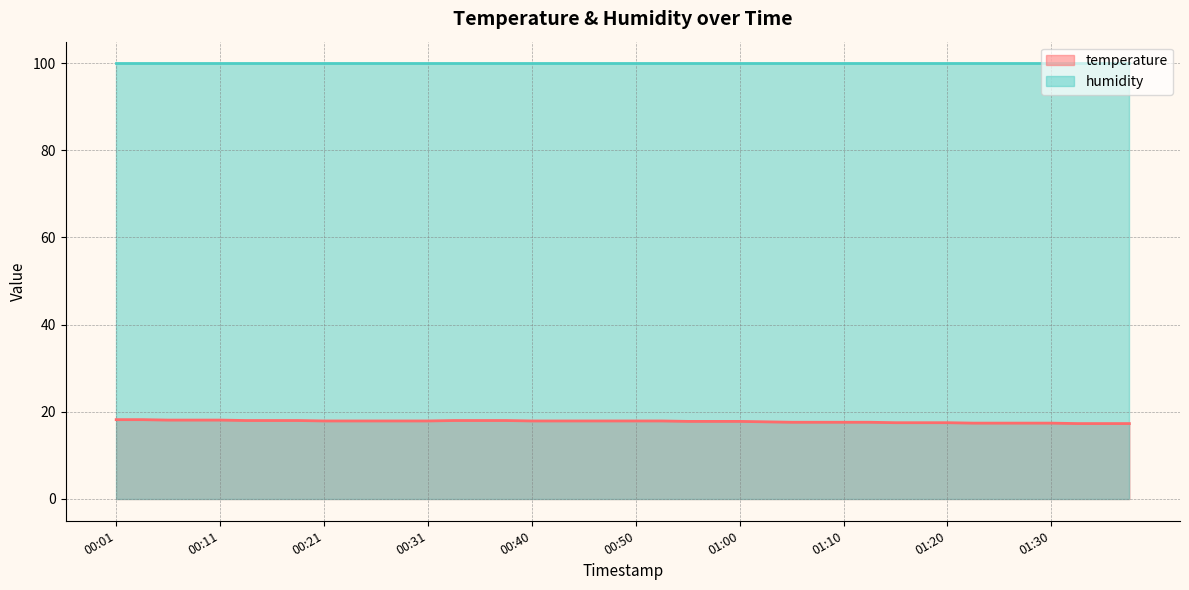

Read the value at 01:15.

17.5